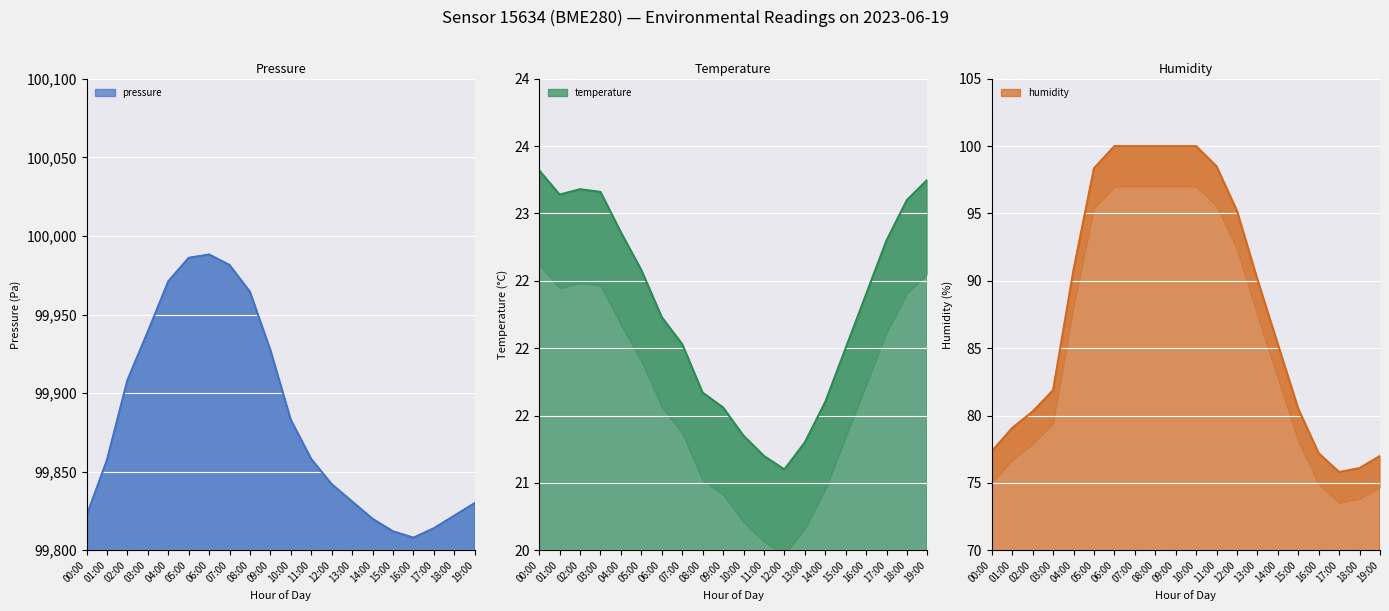

At which category is the sum across all series the highest?

06:00